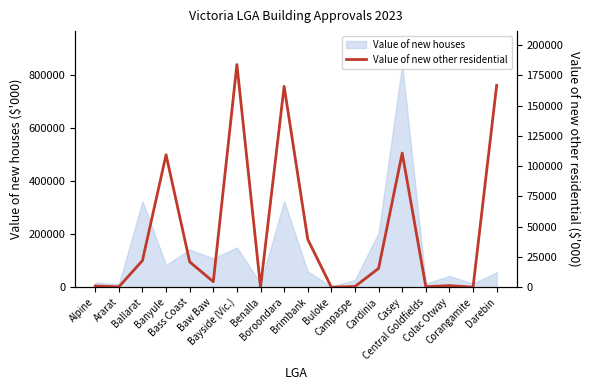

What is the highest value of the Value of new houses series?

837892.9